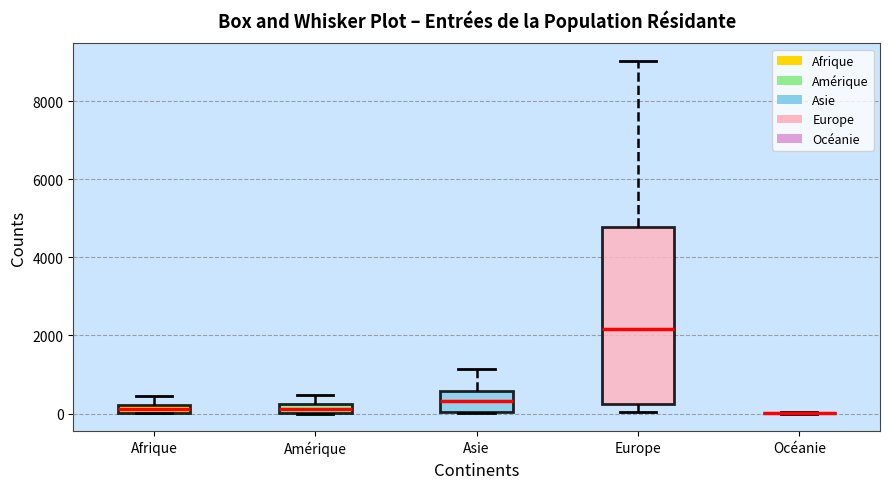

Where is the upper edge of the box for Amérique on the y-axis? The values are not printed on the chart, so give them approximately, as read against the axis.

200